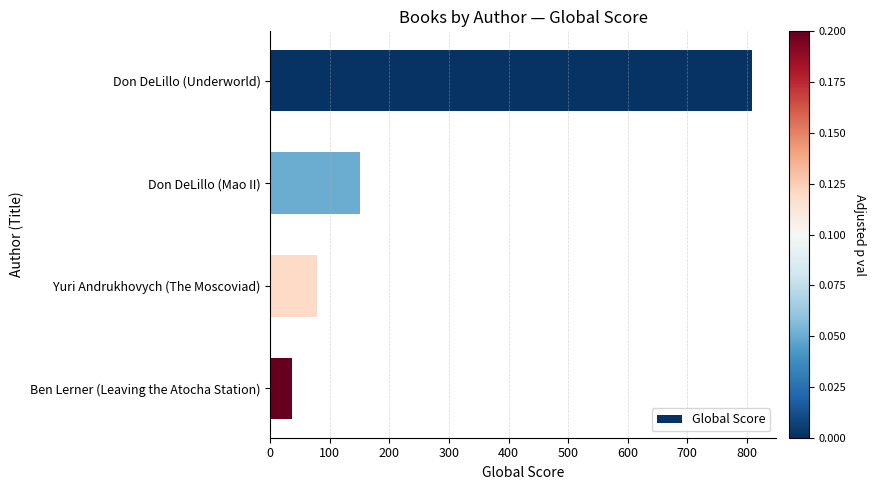

Between Don DeLillo (Mao II) and Ben Lerner (Leaving the Atocha Station), which is larger?

Don DeLillo (Mao II)